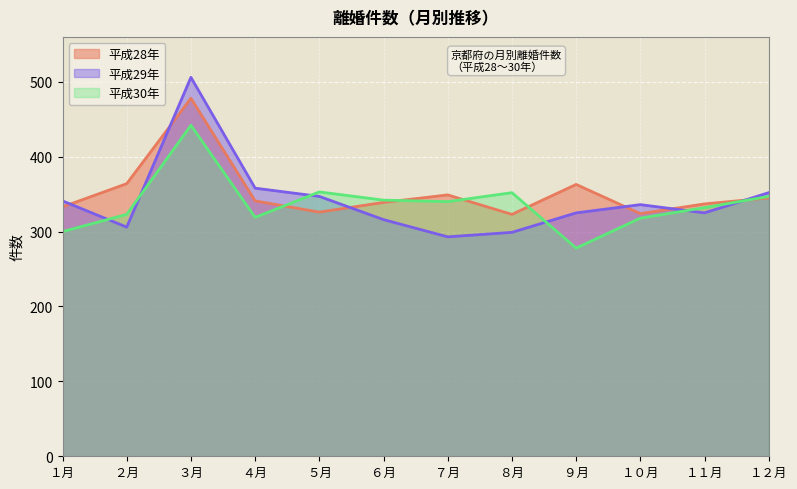

Which series has the largest range (max minus min)?

平成29年